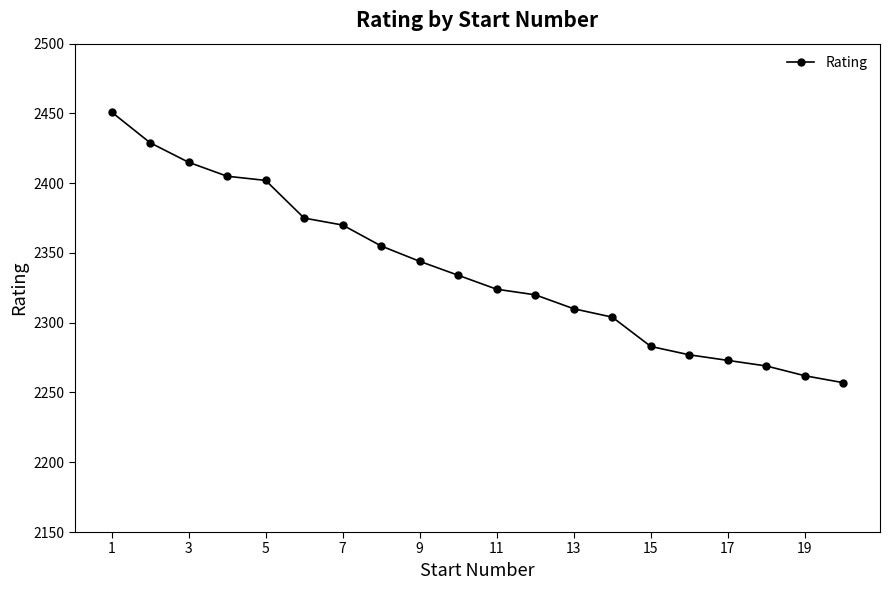

What is the difference between the maximum and minimum values?

194